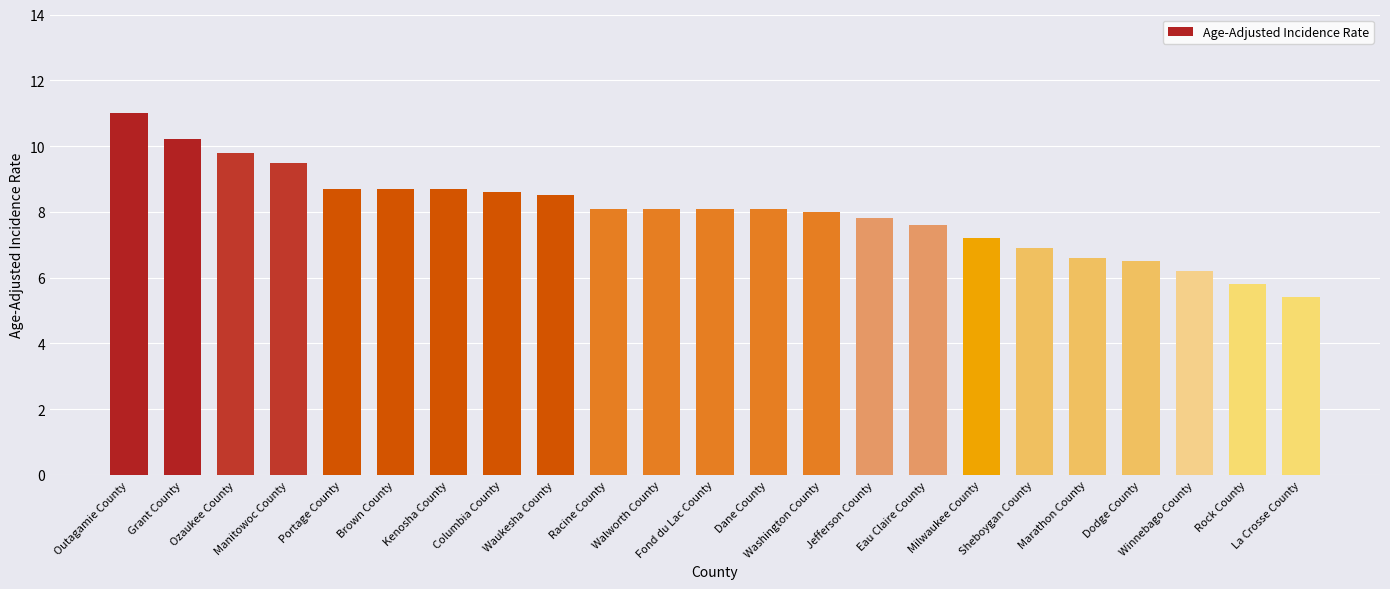

What is the value of the 4th bar from the left?

9.5